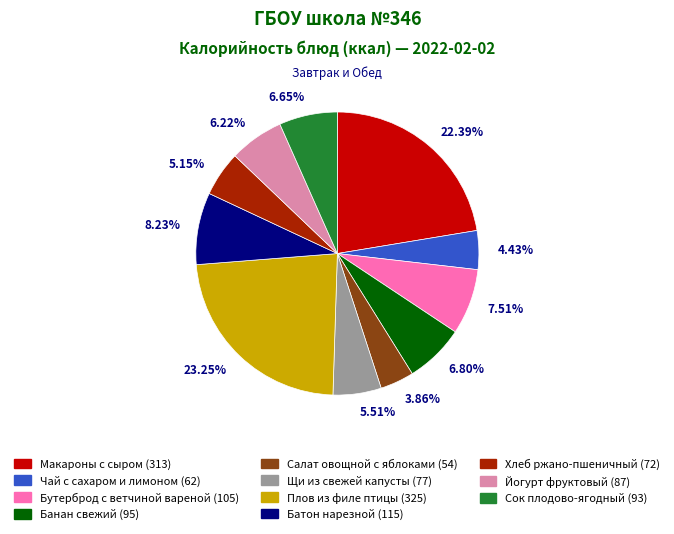

What percentage do Батон нарезной and Бутерброд с ветчиной вареной together represent?

15.7%